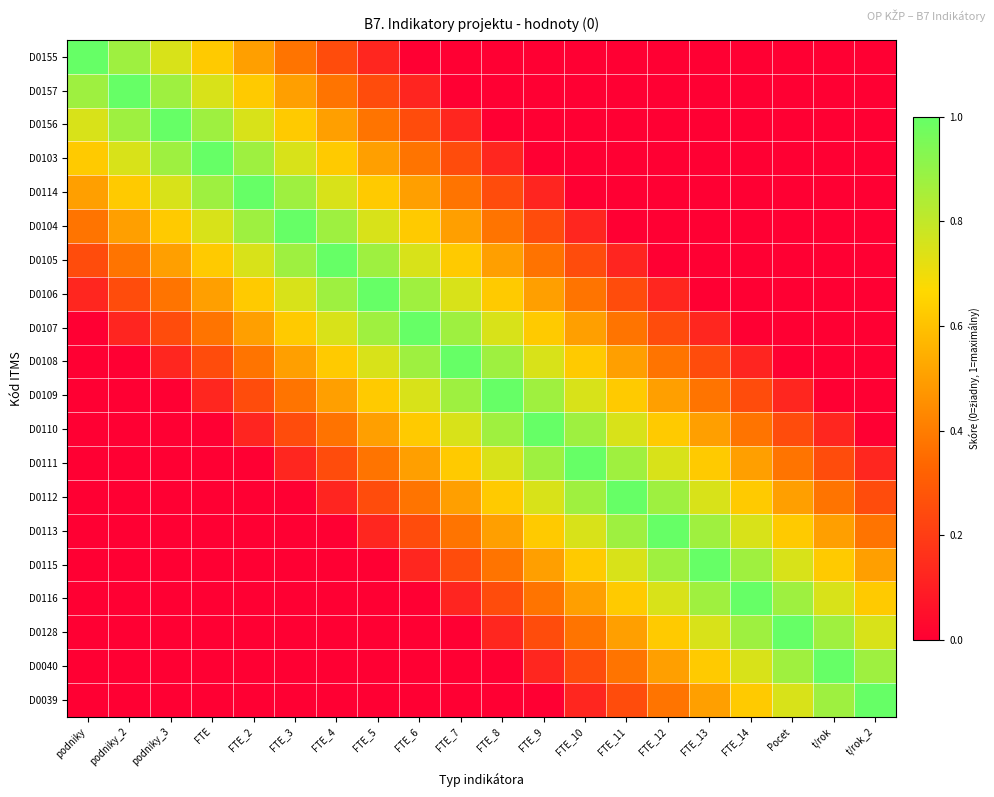

At which category is the sum across all series the highest?

FTE_5